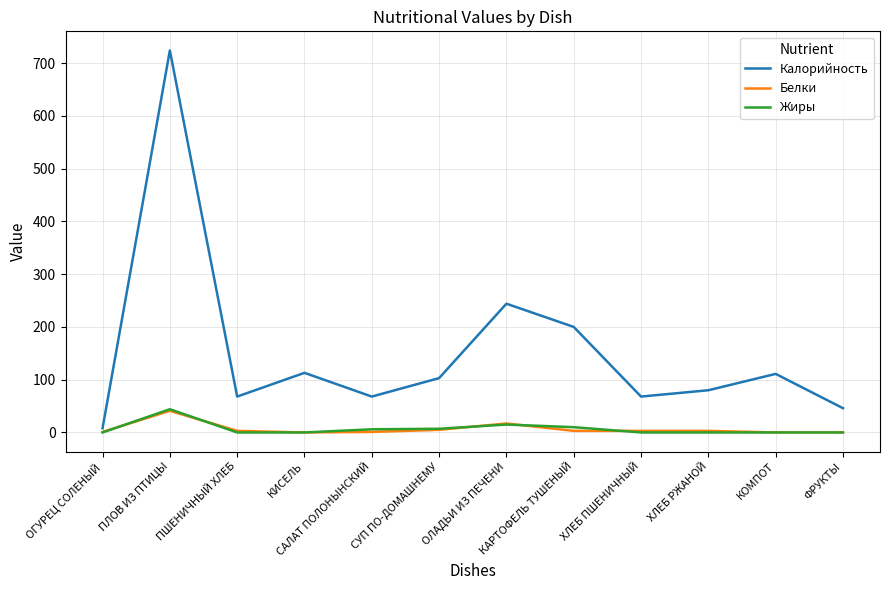

At which category does Жиры reach its first local peak?

ПЛОВ ИЗ ПТИЦЫ